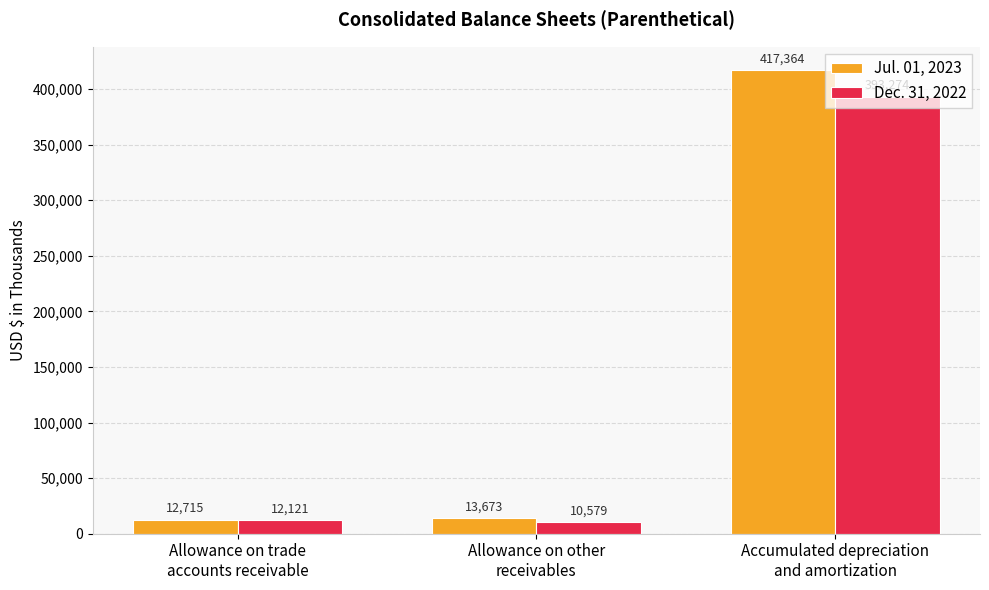

What are all the series names shown in the legend?

Jul. 01, 2023, Dec. 31, 2022